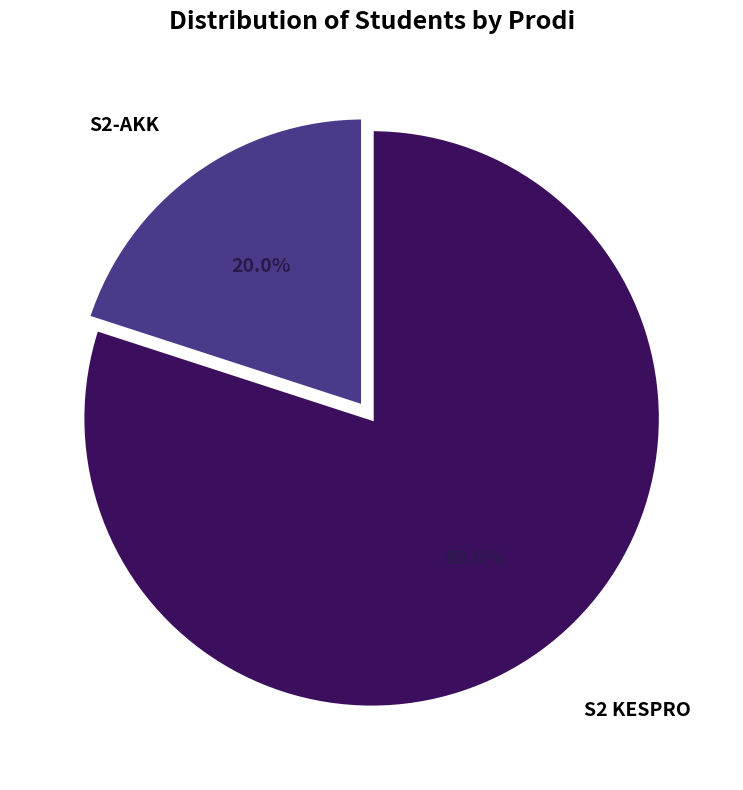

How many slices are in this pie chart?

2